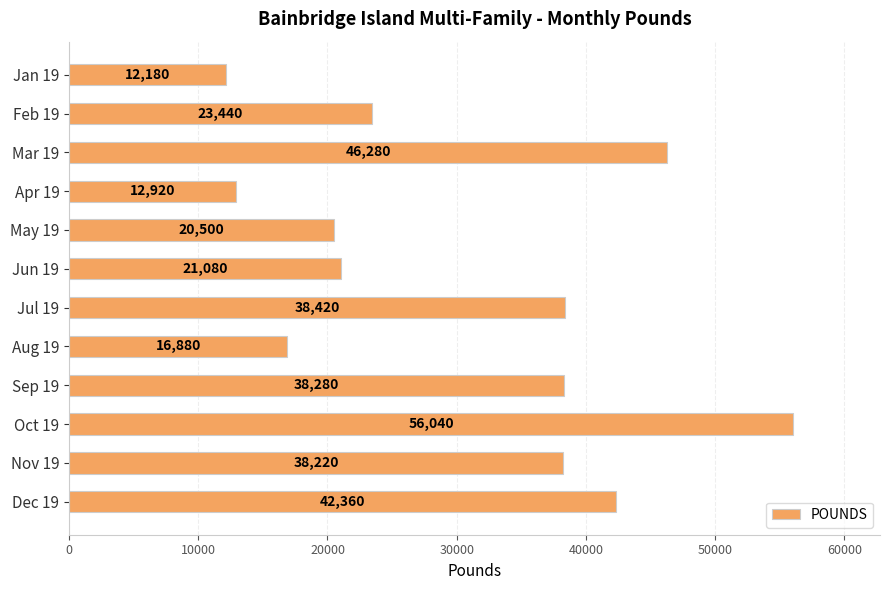

Count the number of categories in the chart.

12